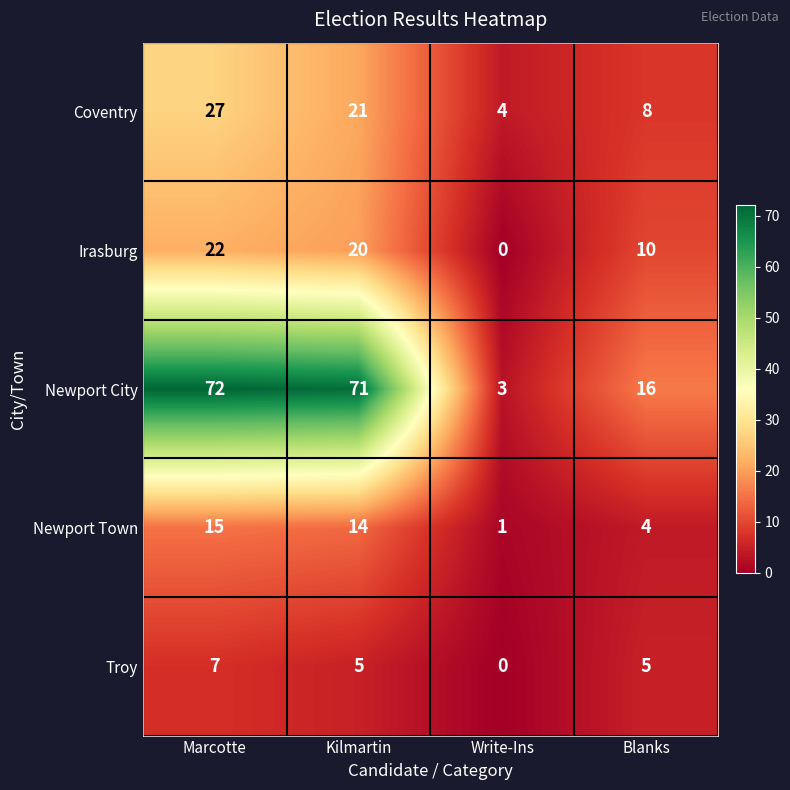

Which category has the lowest value across all series?

Write-Ins